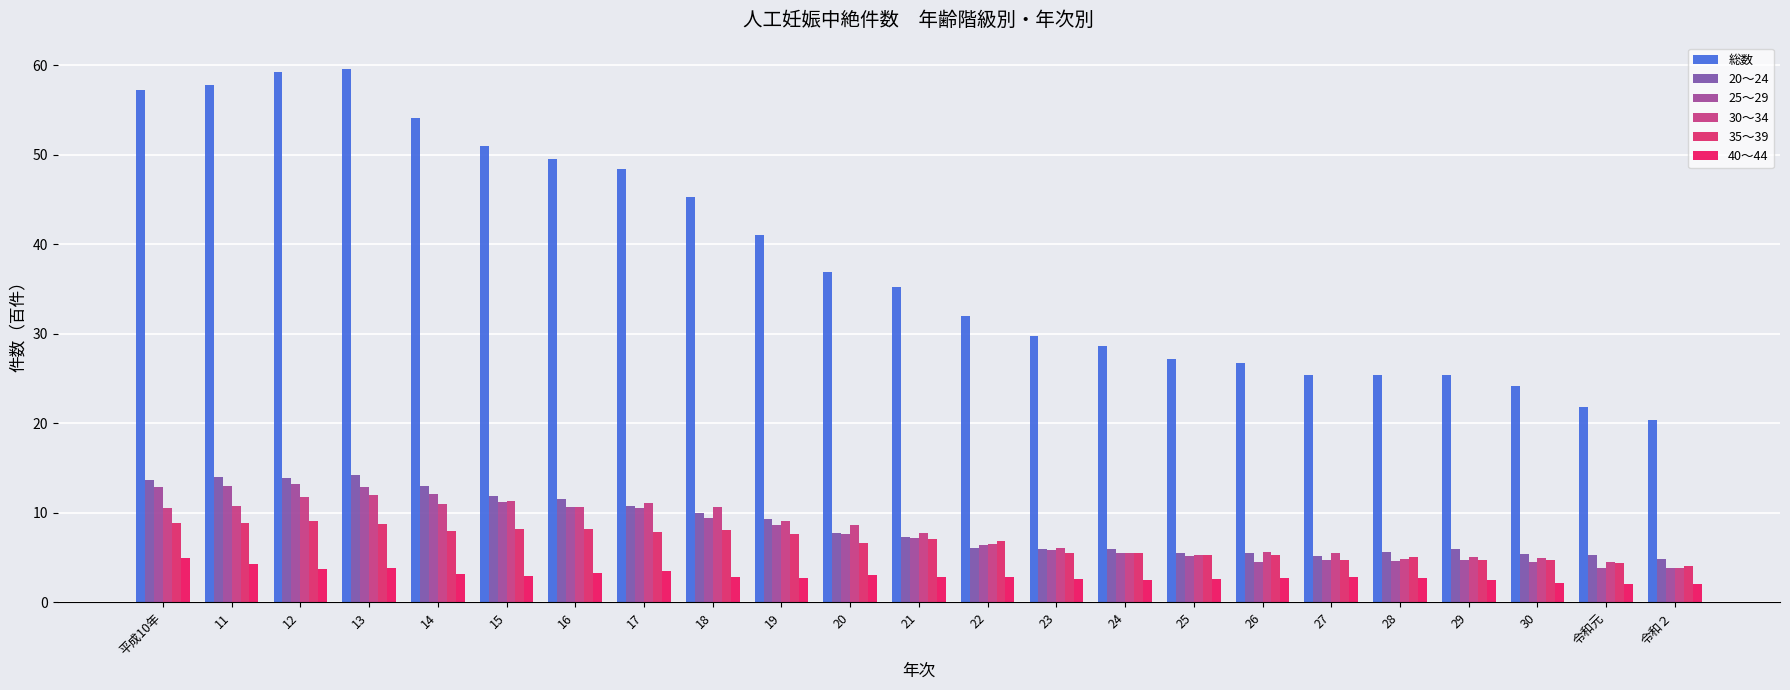

Reading right to left, what are all the values shown in this chart?

総数: 令和２=20.4	令和元=21.9	30=24.1	29=25.4	28=25.4	27=25.4	26=26.7	25=27.1	24=28.6	23=29.7	22=32.0	21=35.2	20=37.0	19=41.0	18=45.3	17=48.5	16=49.5	15=51.0	14=54.1	13=59.6	12=59.2	11=57.8	平成10年=57.2
20～24: 令和２=4.9	令和元=5.3	30=5.4	29=5.9	28=5.6	27=5.2	26=5.5	25=5.5	24=6.0	23=6.0	22=6.1	21=7.3	20=7.8	19=9.2	18=10.0	17=10.7	16=11.5	15=11.9	14=12.9	13=14.2	12=13.8	11=14.0	平成10年=13.7
25～29: 令和２=3.8	令和元=3.9	30=4.5	29=4.7	28=4.6	27=4.7	26=4.5	25=5.2	24=5.5	23=5.8	22=6.4	21=7.1	20=7.6	19=8.7	18=9.4	17=10.5	16=10.7	15=11.2	14=12.0	13=12.8	12=13.2	11=13.0	平成10年=12.9
30～34: 令和２=3.9	令和元=4.4	30=4.9	29=5.0	28=4.8	27=5.5	26=5.6	25=5.3	24=5.5	23=6.1	22=6.5	21=7.7	20=8.6	19=9.1	18=10.6	17=11.1	16=10.7	15=11.3	14=11.0	13=12.0	12=11.7	11=10.8	平成10年=10.6
35～39: 令和２=4.0	令和元=4.4	30=4.7	29=4.7	28=5.0	27=4.7	26=5.3	25=5.3	24=5.5	23=5.5	22=6.8	21=7.0	20=6.6	19=7.7	18=8.0	17=7.8	16=8.1	15=8.2	14=7.9	13=8.7	12=9.1	11=8.8	平成10年=8.8
40～44: 令和２=2.0	令和元=2.0	30=2.1	29=2.4	28=2.7	27=2.8	26=2.7	25=2.6	24=2.5	23=2.5	22=2.8	21=2.8	20=3.0	19=2.7	18=2.9	17=3.5	16=3.3	15=2.9	14=3.1	13=3.8	12=3.7	11=4.3	平成10年=4.9